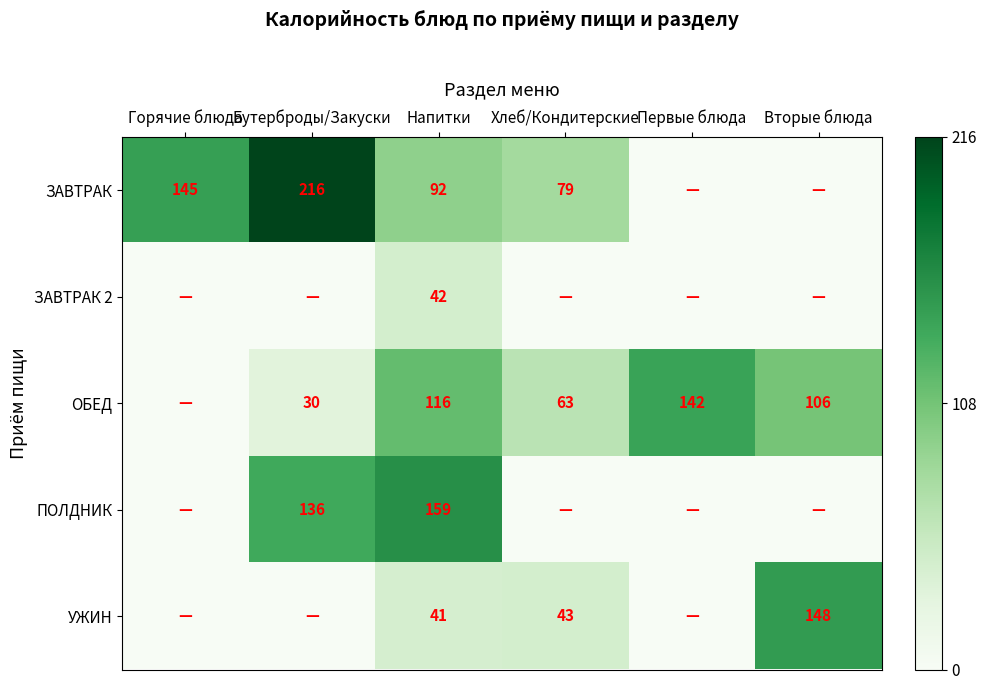

What is the sum of the УЖИН values at Вторые блюда and Хлеб/Кондитерские?

191